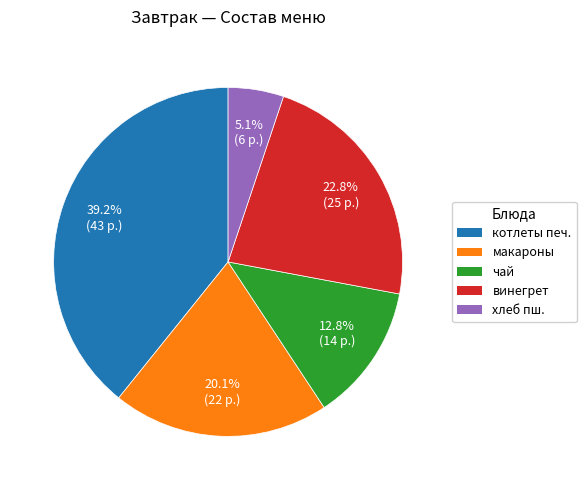

Does any single category account for the majority?

No